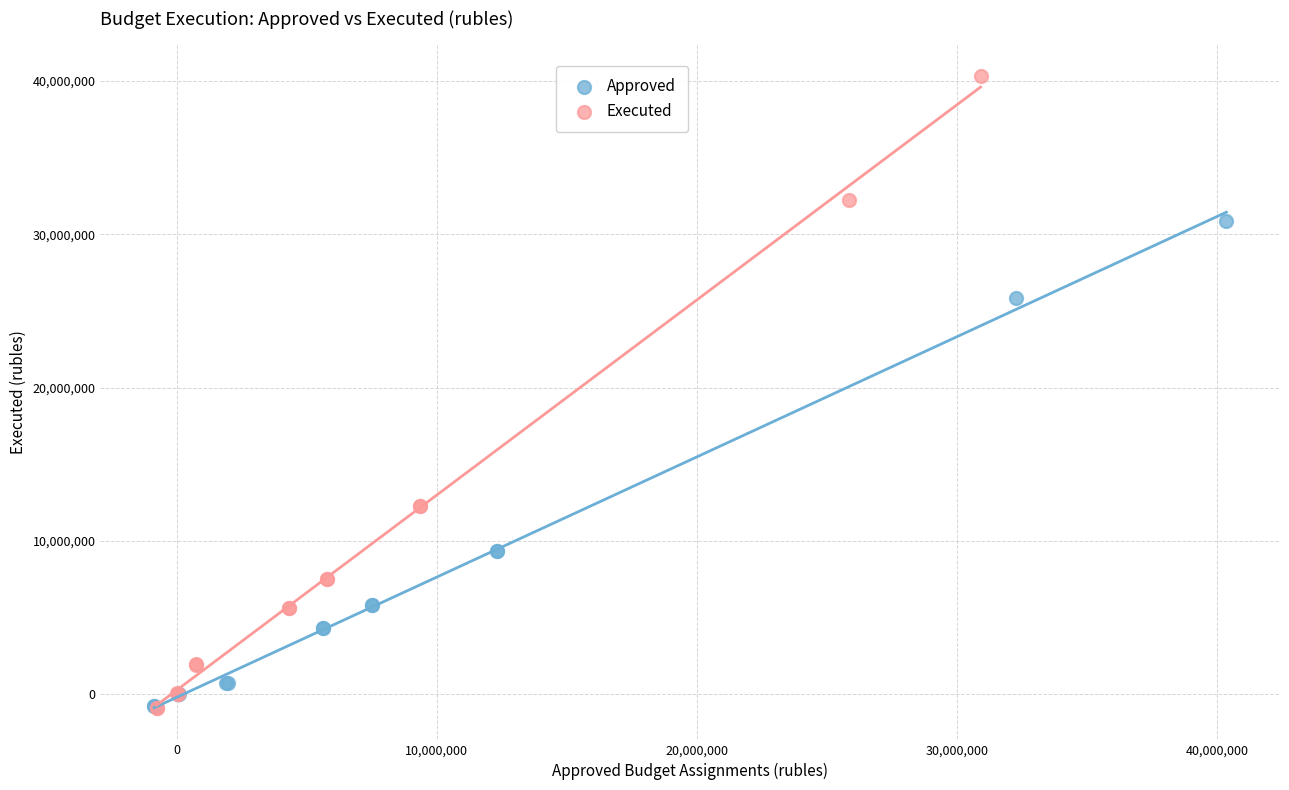

Which series reaches the maximum Y coordinate?

Executed